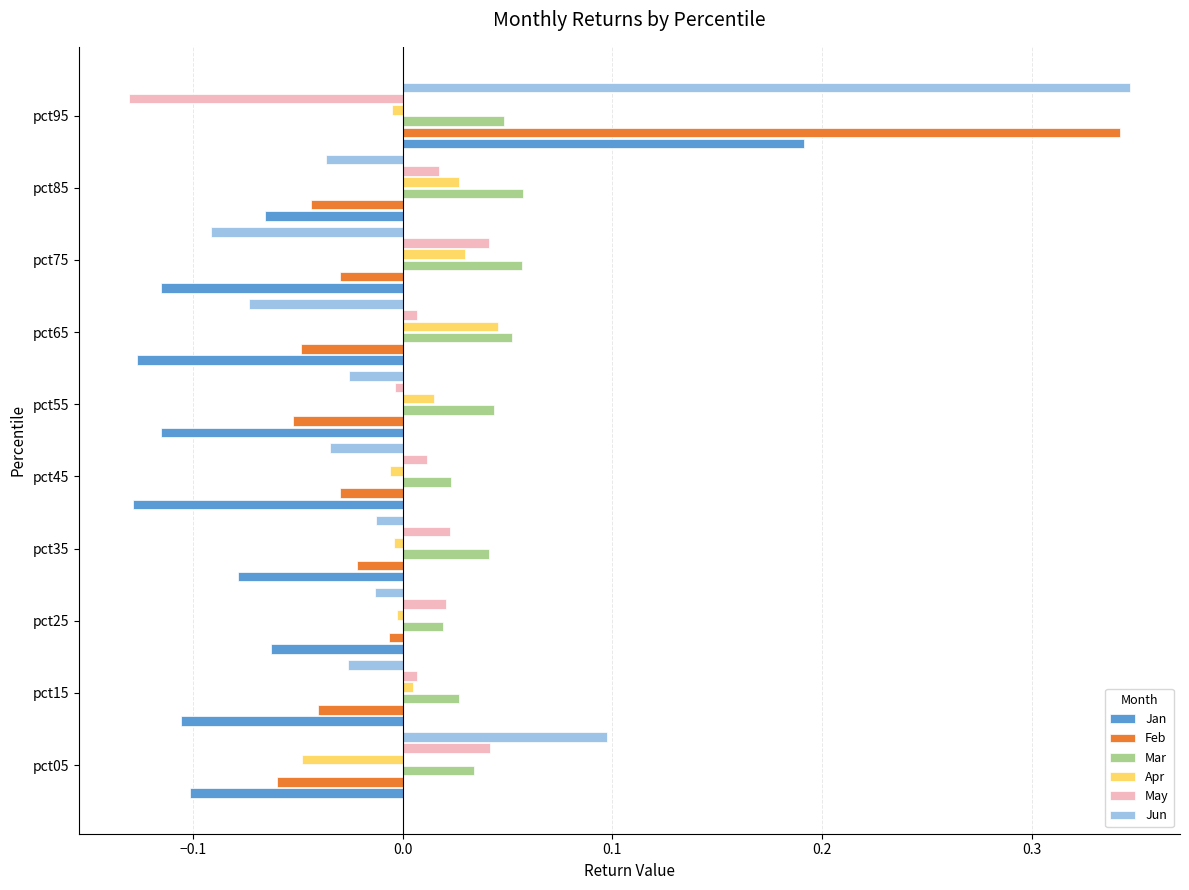

True or false: Jan has a value of -0.2 at pct45.

False